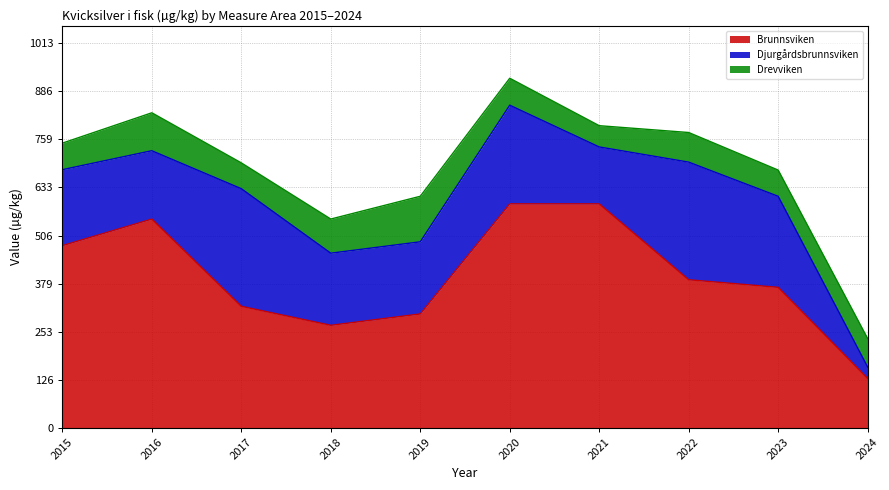

Is it true that Brunnsviken equals 944 at 2020?

False